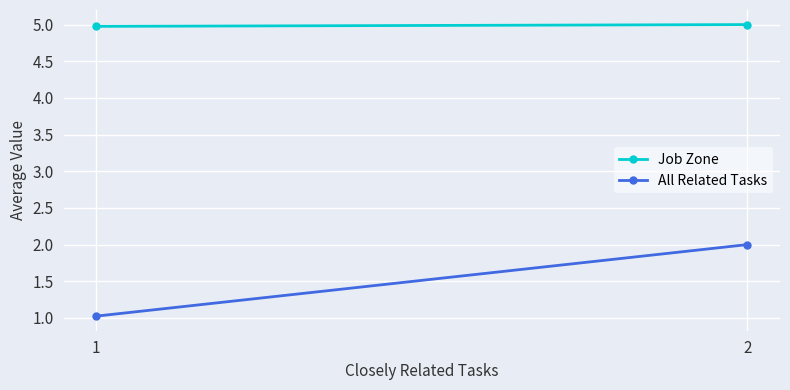

How many Job Zone values are between 4 and 5?

2